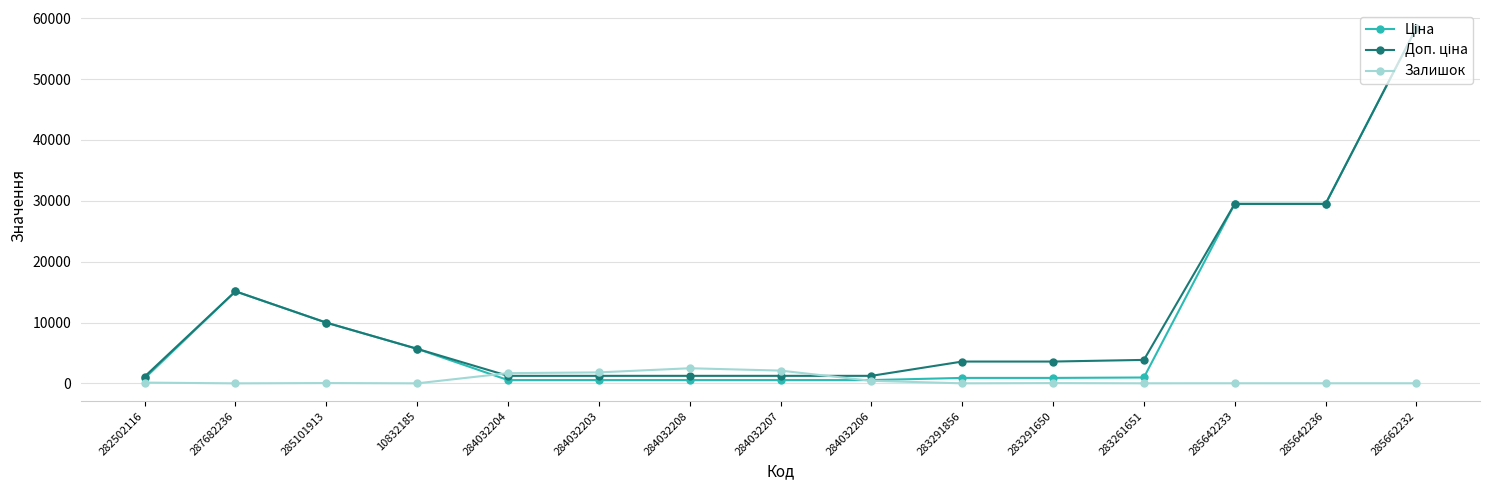

What is the maximum value shown in the chart?

58426.5